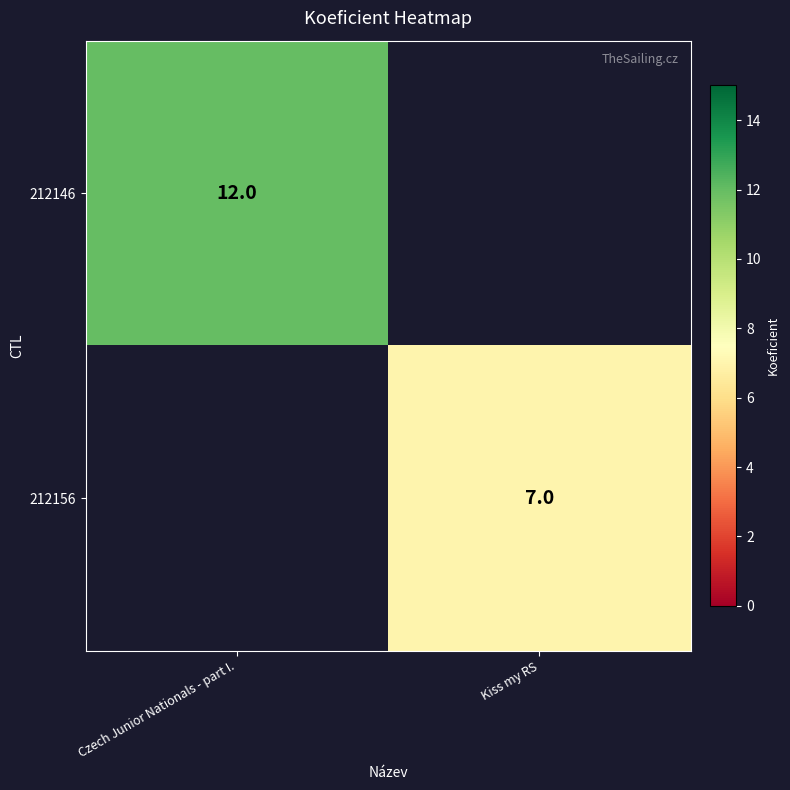

The 212156 series shows 11 at Kiss my RS. True or false?

False